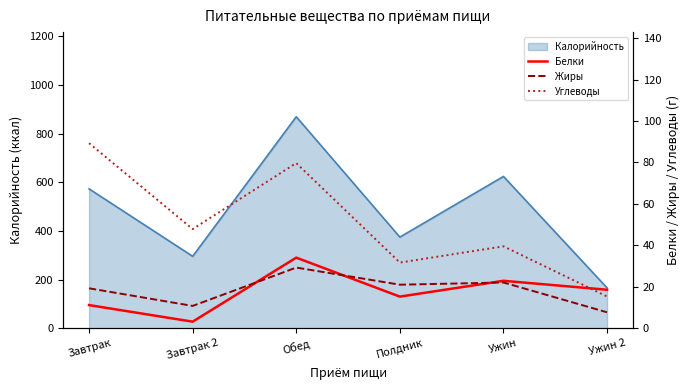

List the labels in order of Жиры value, smallest first.

Ужин 2, Завтрак 2, Завтрак, Полдник, Ужин, Обед